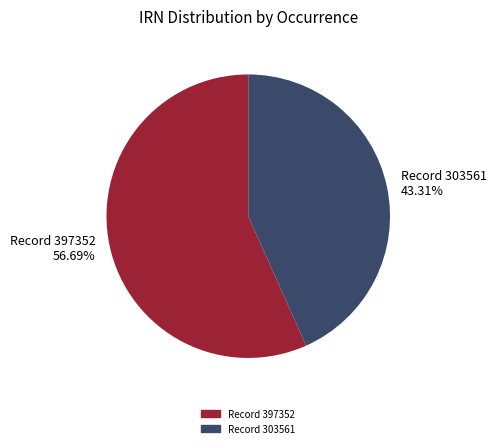

What is the ratio of the value at Record 397352 56.69% to the value at Record 303561 43.31%?

1.3